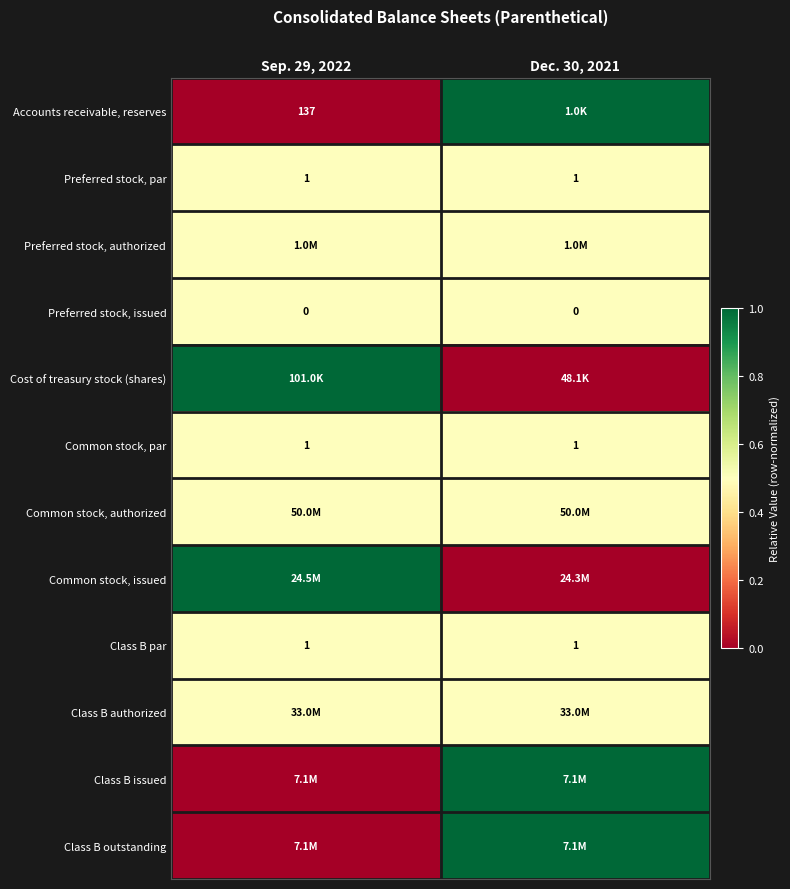

What value does the Common stock, par series have at Sep. 29, 2022?

1.0